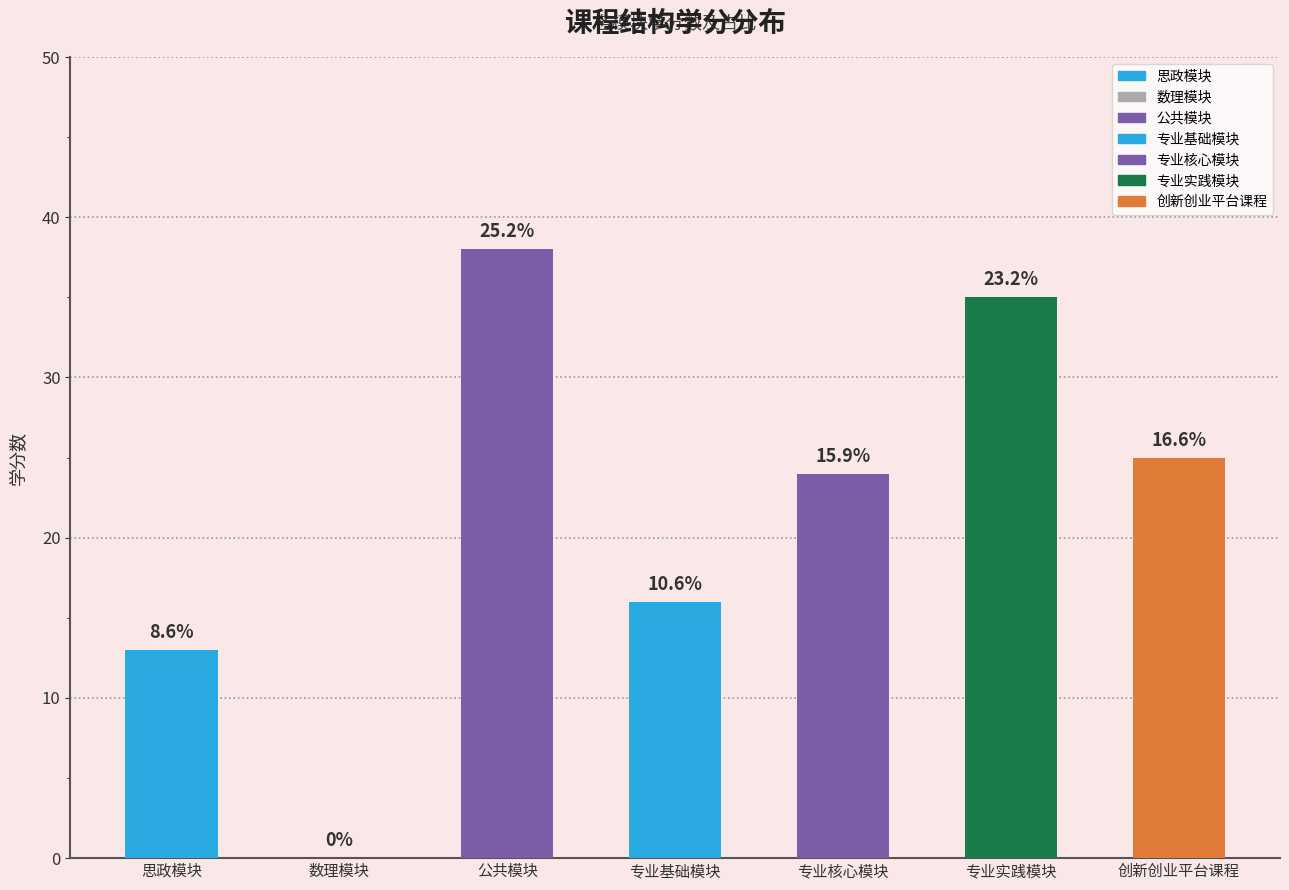

How many values are below 24?

3